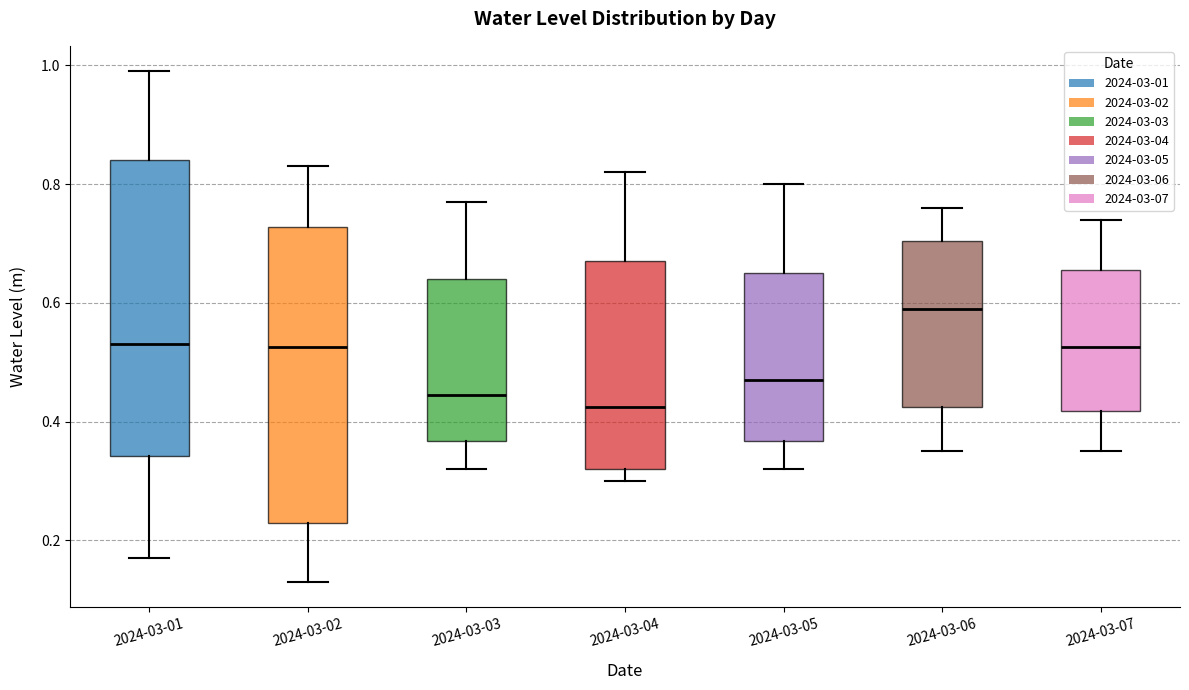

Reading left to right, transcribe this box plot: for each box, give where its median line is, the range the box spans, and where its two whiskers end, as read against the y-axis. The values are not printed on the chart, so give them approximately, as read against the axis.

2024-03-01: median 0.54, box 0.34 to 0.84, whiskers 0.18 to 1.00
2024-03-02: median 0.52, box 0.24 to 0.72, whiskers 0.14 to 0.84
2024-03-03: median 0.44, box 0.36 to 0.64, whiskers 0.32 to 0.78
2024-03-04: median 0.42, box 0.32 to 0.68, whiskers 0.30 to 0.82
2024-03-05: median 0.48, box 0.36 to 0.66, whiskers 0.32 to 0.80
2024-03-06: median 0.60, box 0.42 to 0.70, whiskers 0.36 to 0.76
2024-03-07: median 0.52, box 0.42 to 0.66, whiskers 0.36 to 0.74